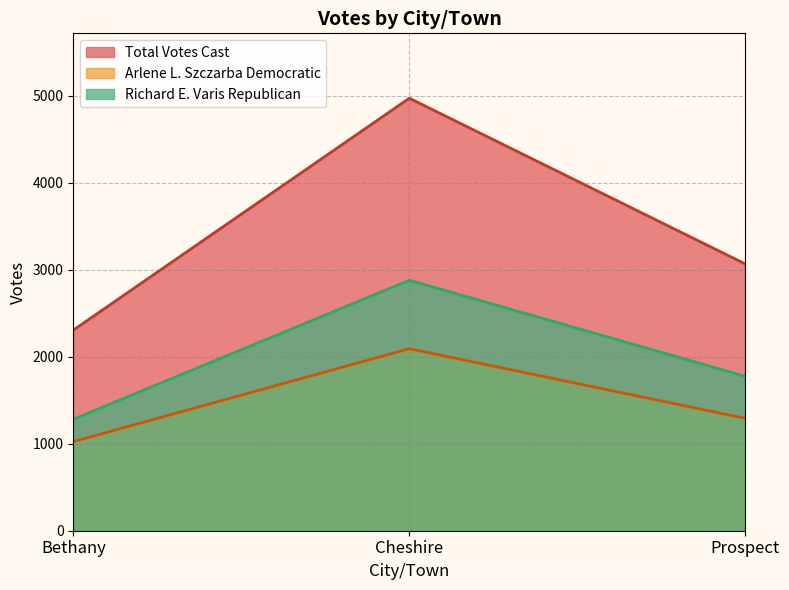

At which category is the sum across all series the highest?

Cheshire